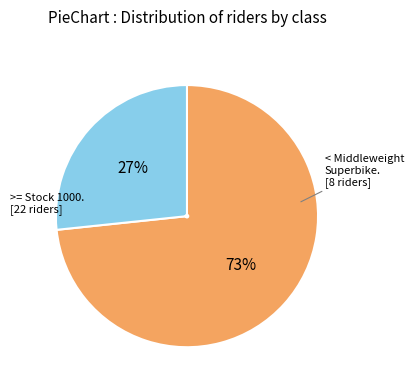

Count the number of slices in the pie.

2